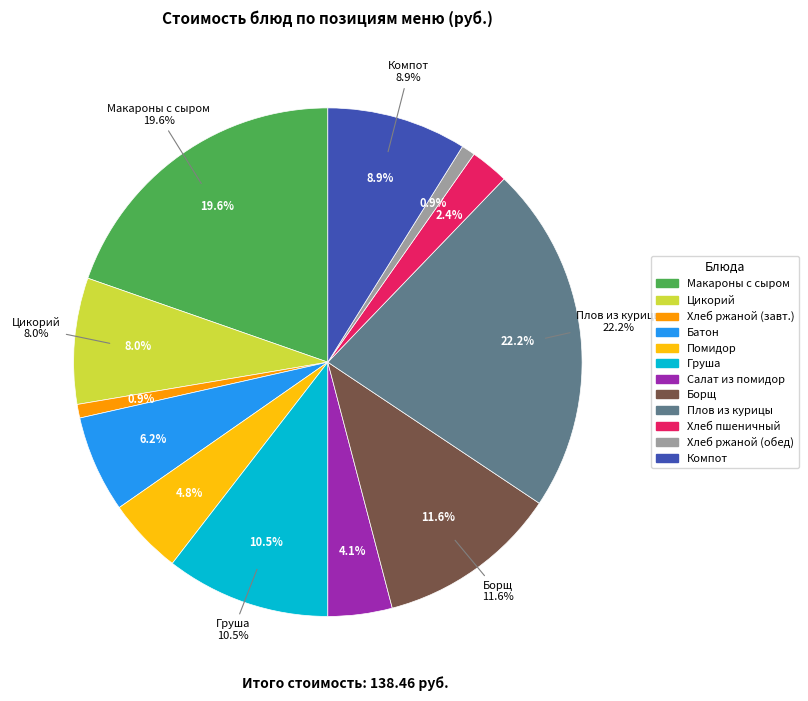

Count the number of slices in the pie.

12